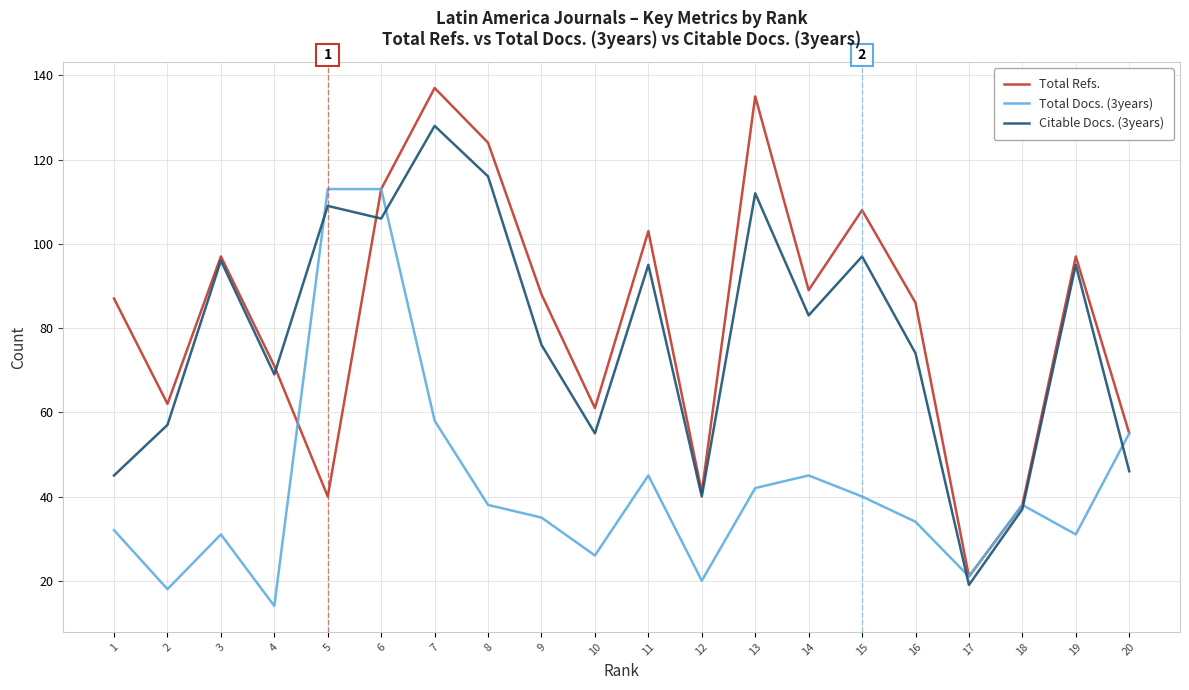

Reading left to right, extract all data points from this chart.

Total Refs.: 1=87	2=62	3=97	4=71	5=40	6=113	7=137	8=124	9=88	10=61	11=103	12=41	13=135	14=89	15=108	16=86	17=21	18=38	19=97	20=55
Total Docs. (3years): 1=32	2=18	3=31	4=14	5=113	6=113	7=58	8=38	9=35	10=26	11=45	12=20	13=42	14=45	15=40	16=34	17=21	18=38	19=31	20=55
Citable Docs. (3years): 1=45	2=57	3=96	4=69	5=109	6=106	7=128	8=116	9=76	10=55	11=95	12=40	13=112	14=83	15=97	16=74	17=19	18=37	19=95	20=46